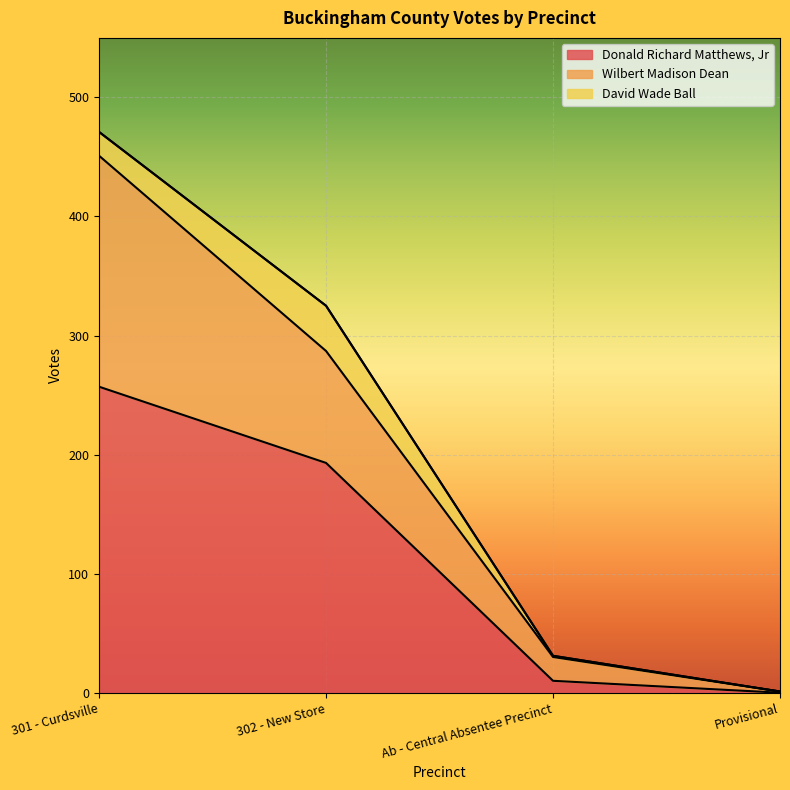

At which label does Donald Richard Matthews, Jr reach its minimum?

Provisional